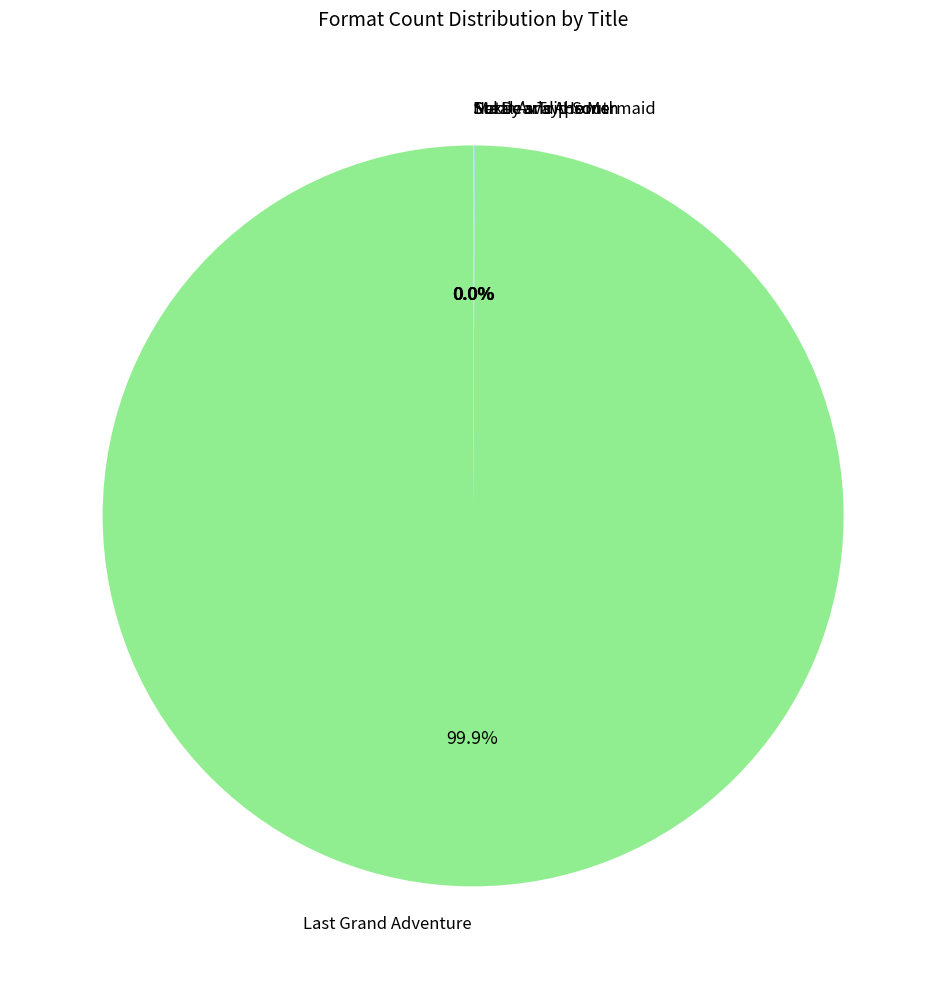

Which category has the biggest portion of the pie?

Last Grand Adventure